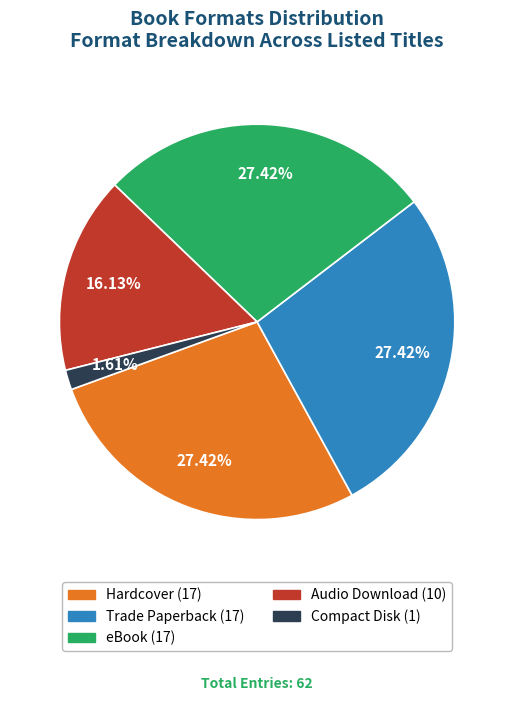

How much of the chart is everything except eBook?

72.6%